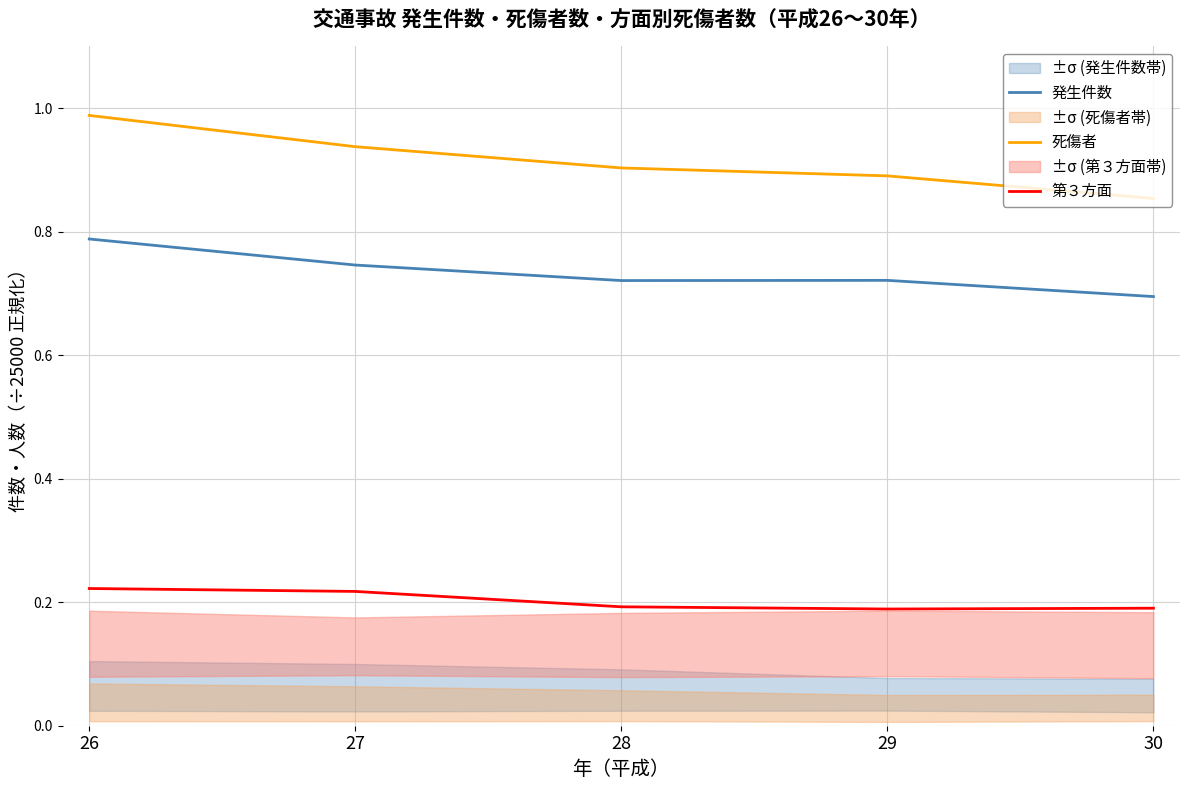

Is the value of 発生件数 at 26 greater than the value of 第３方面 at 28?

Yes